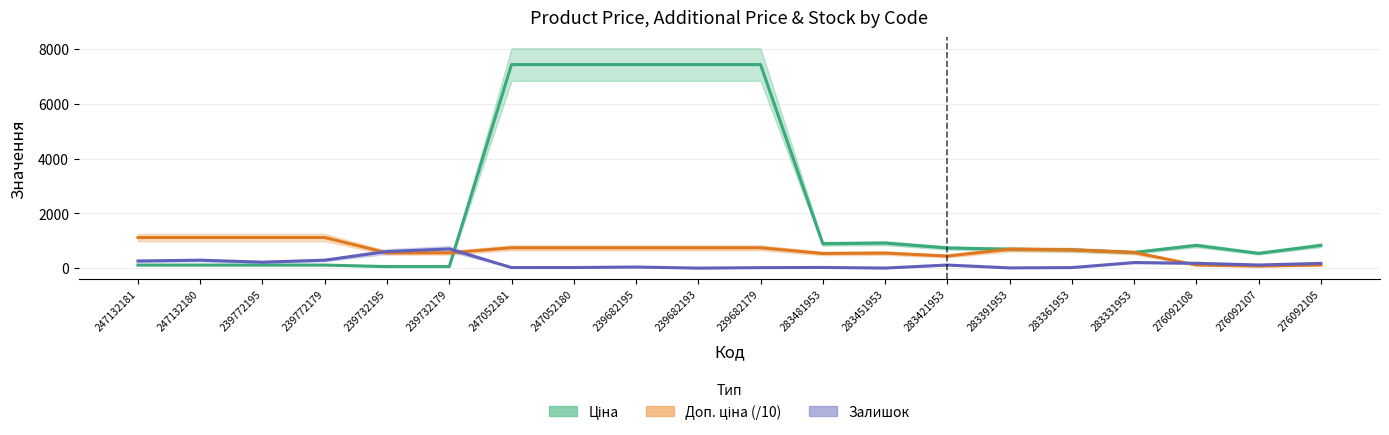

Which series has the largest total across all categories?

Ціна